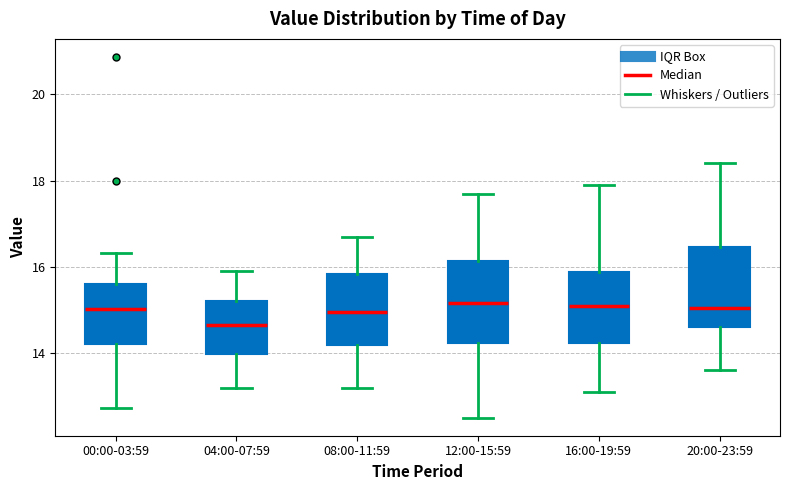

Reading left to right, transcribe this box plot: for each box, give where its median line is, the range the box spans, and where its two whiskers end, as read against the y-axis. The values are not printed on the chart, so give them approximately, as read against the axis.

00:00-03:59: median 15.0, box 14.2 to 15.6, whiskers 12.8 to 16.4
04:00-07:59: median 14.6, box 14.0 to 15.2, whiskers 13.2 to 16.0
08:00-11:59: median 15.0, box 14.2 to 15.8, whiskers 13.2 to 16.8
12:00-15:59: median 15.2, box 14.2 to 16.2, whiskers 12.6 to 17.8
16:00-19:59: median 15.2, box 14.2 to 15.8, whiskers 13.2 to 18.0
20:00-23:59: median 15.0, box 14.6 to 16.4, whiskers 13.6 to 18.4